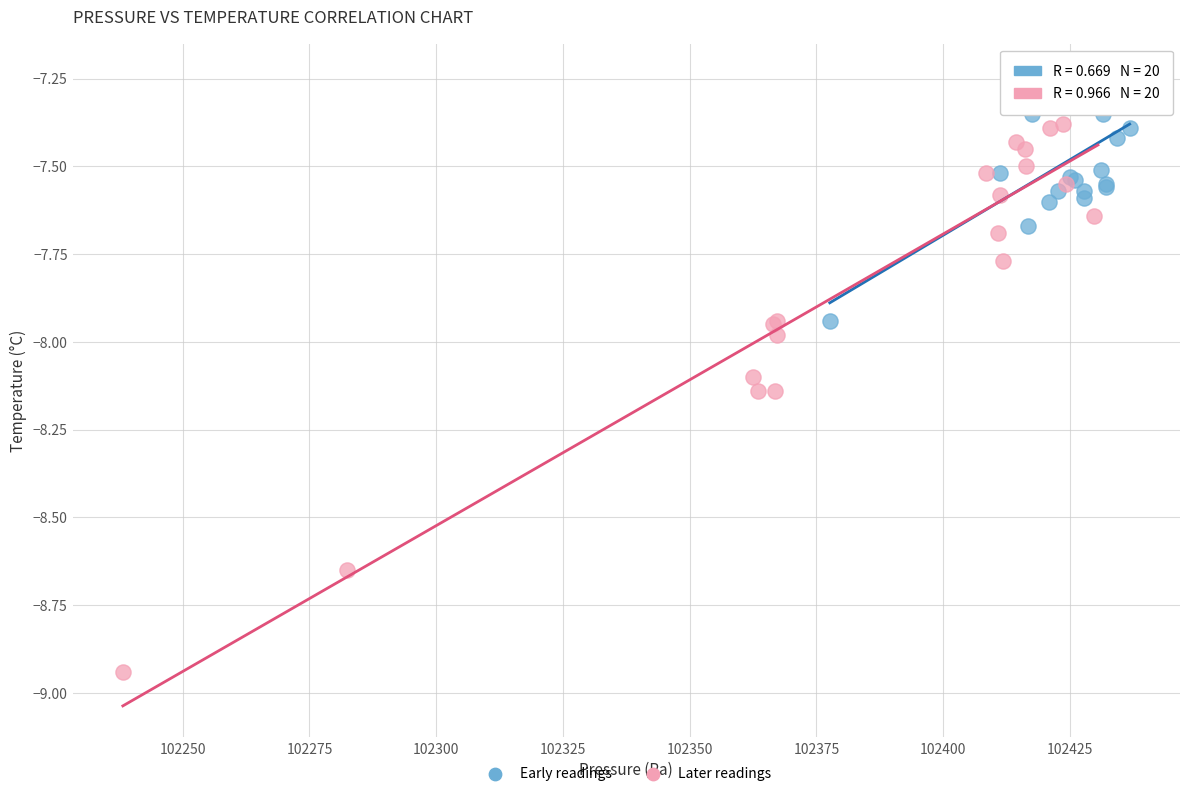

Which series reaches the maximum Y coordinate?

Early readings